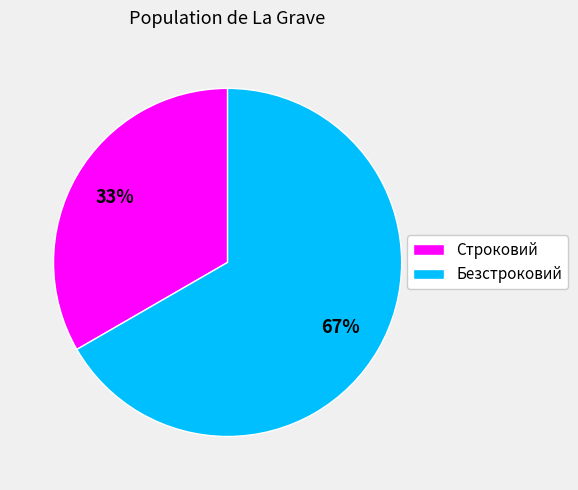

Does any single category account for the majority?

Yes